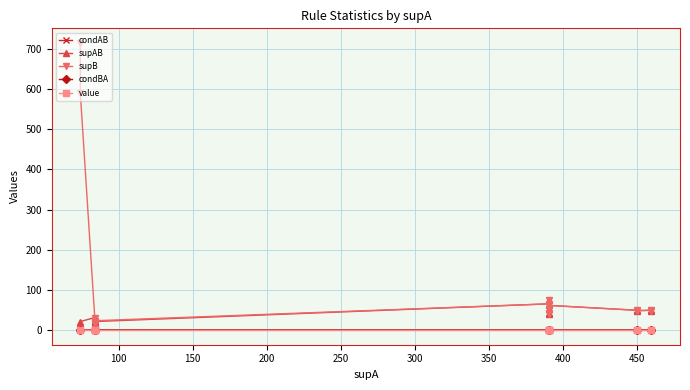

What are all the series names shown in the legend?

condAB, supAB, supB, condBA, value